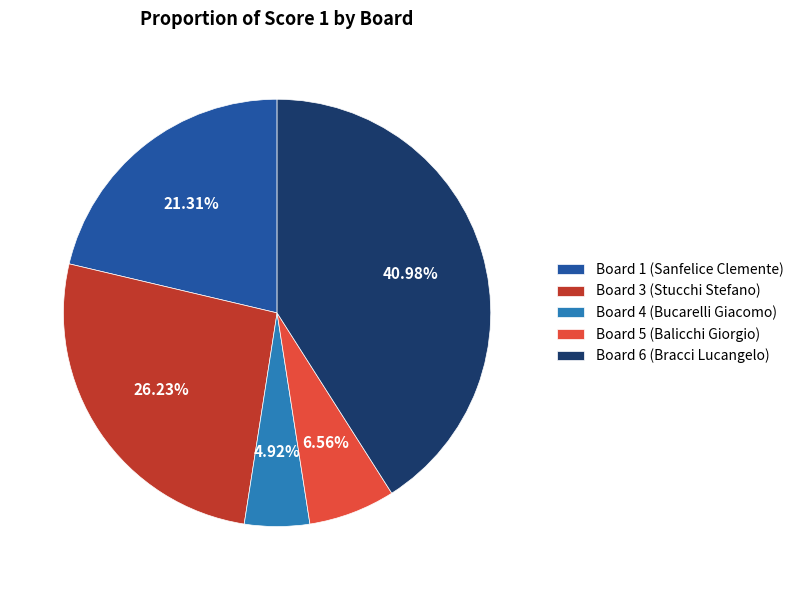

Rank the categories by value from lowest to highest.

Board 4 (Bucarelli Giacomo), Board 5 (Balicchi Giorgio), Board 1 (Sanfelice Clemente), Board 3 (Stucchi Stefano), Board 6 (Bracci Lucangelo)